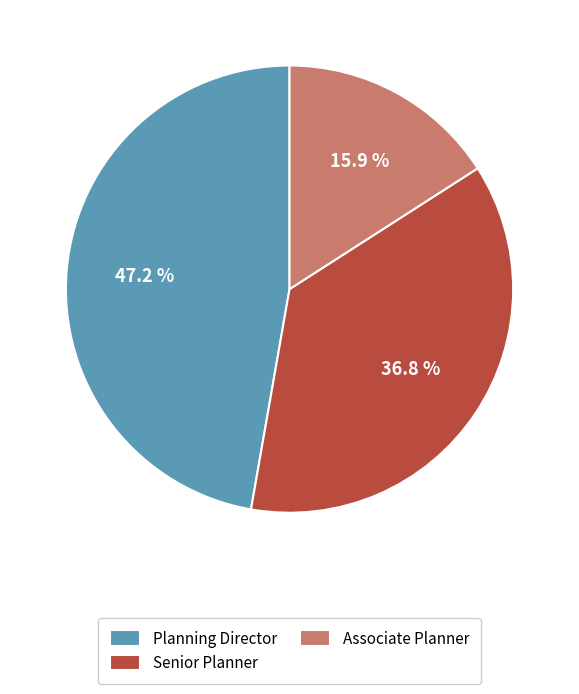

Combined, do Associate Planner and Senior Planner account for over 50%?

Yes